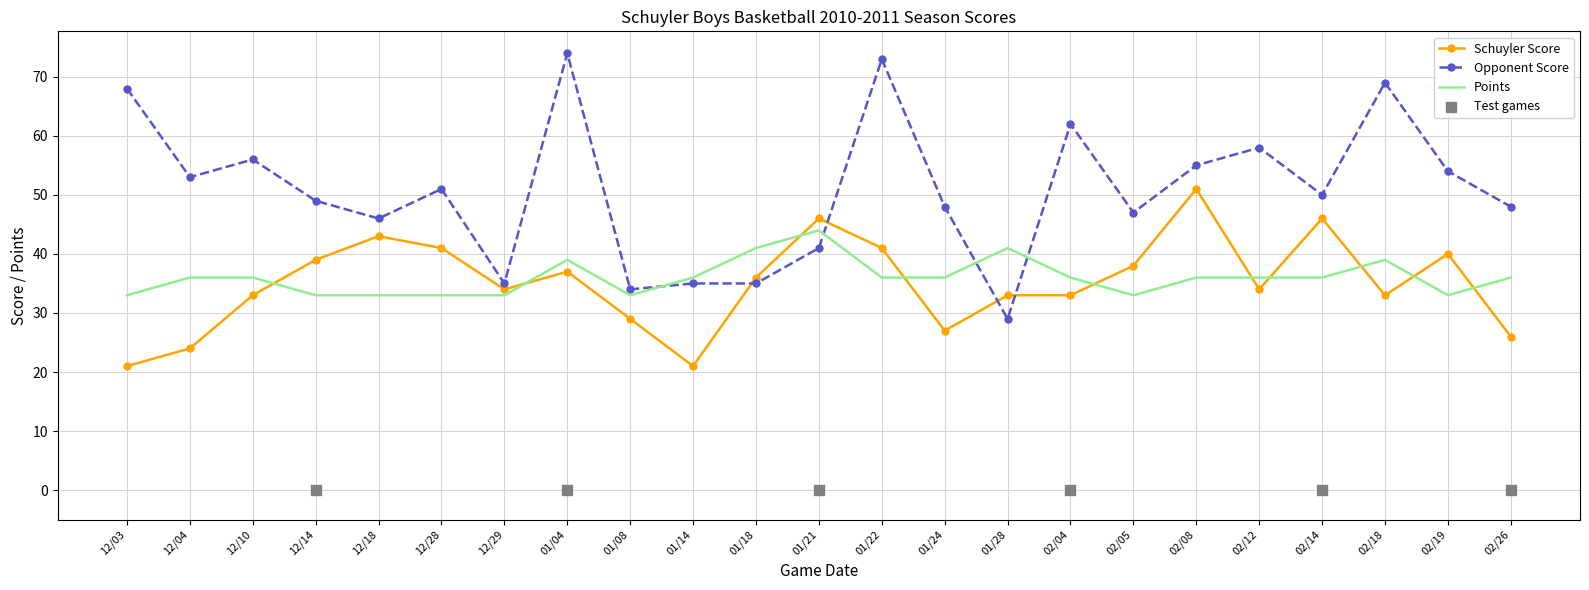

What is the total value across all series at 02/08?

142